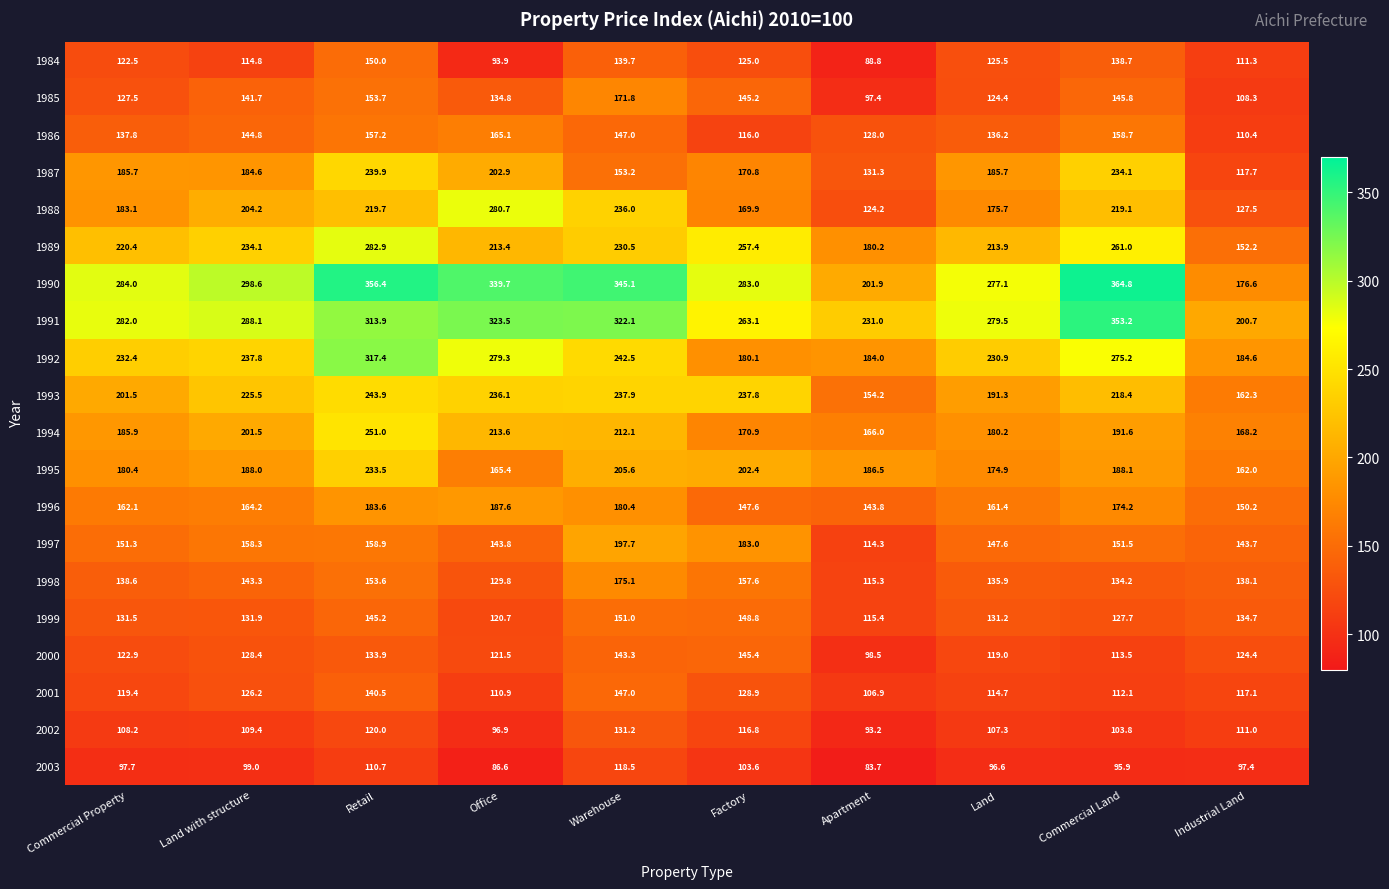

Is it true that 1995 equals 202.4 at Factory?

True